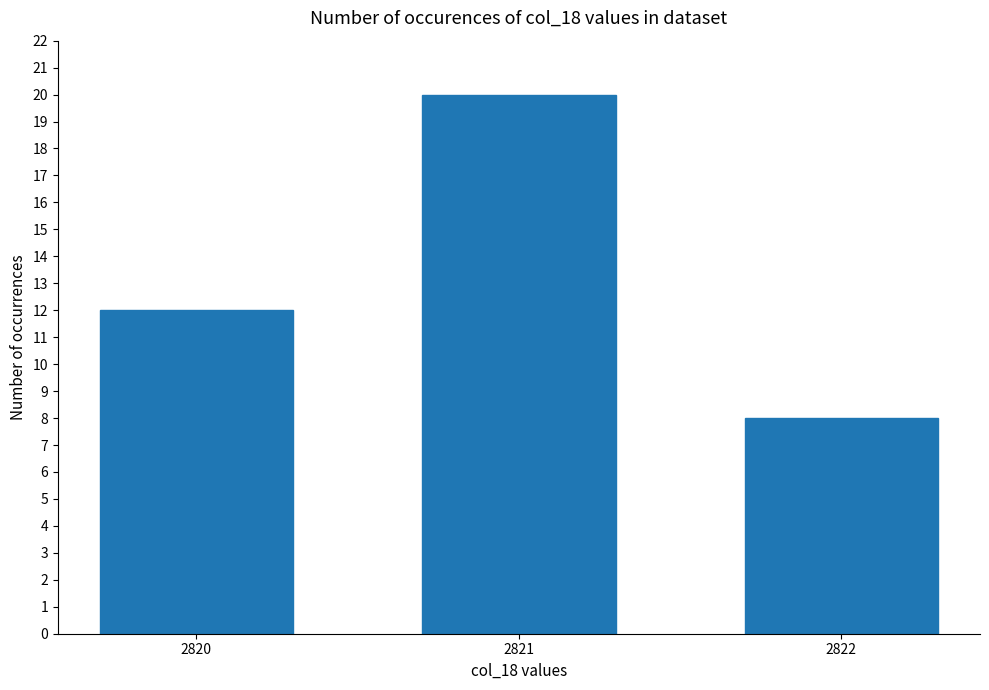

What is the value of the 2nd bar from the left?

20